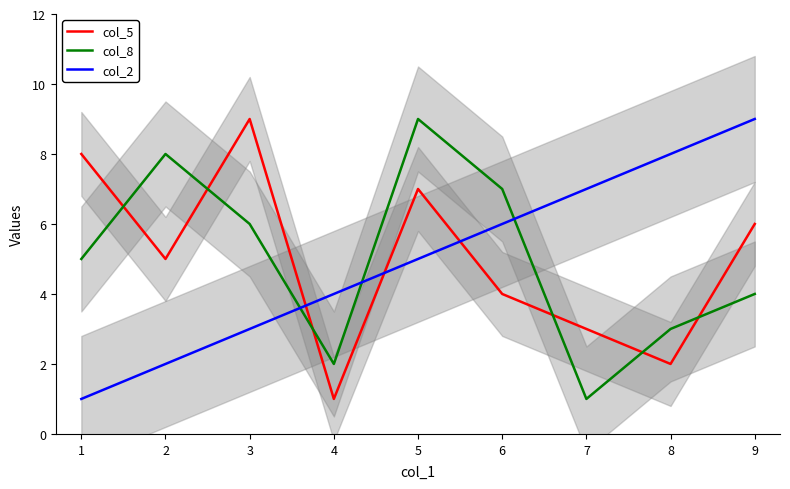

What is the smallest value displayed?

1